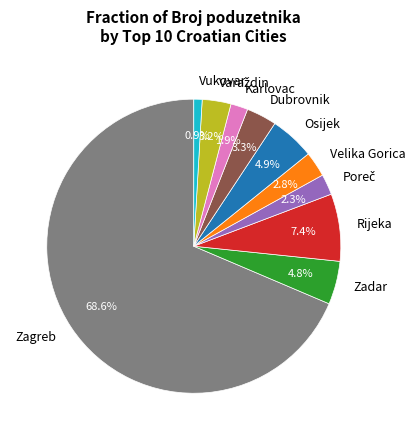

To the nearest percent, what portion does Karlovac represent?

2%